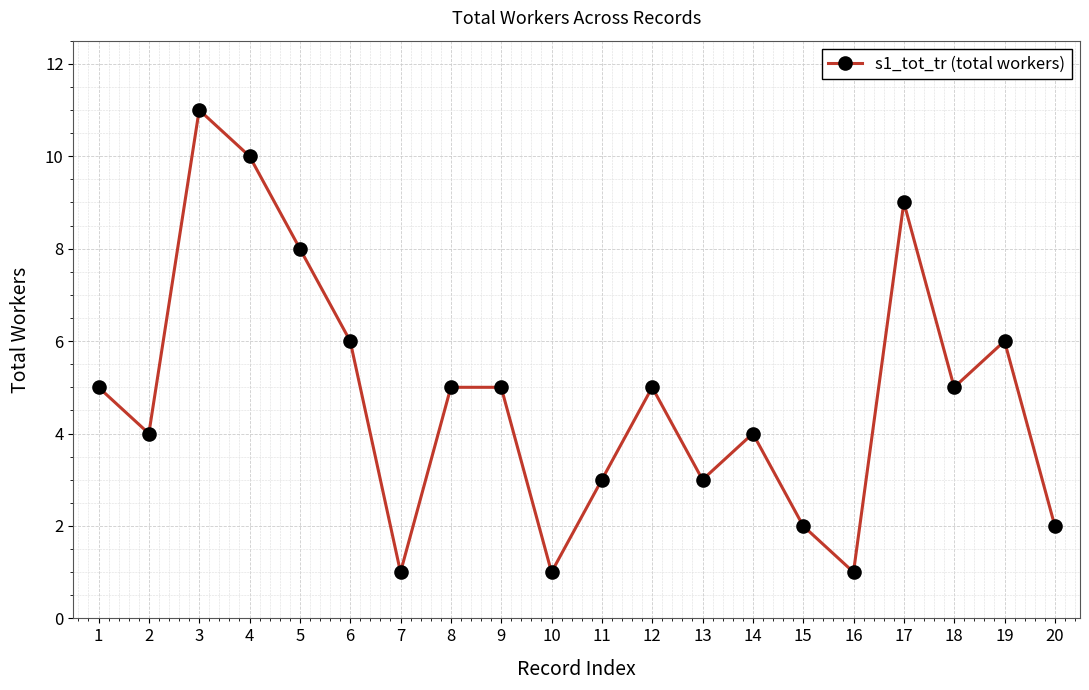

Is this an area chart (filled region under the line)?

No